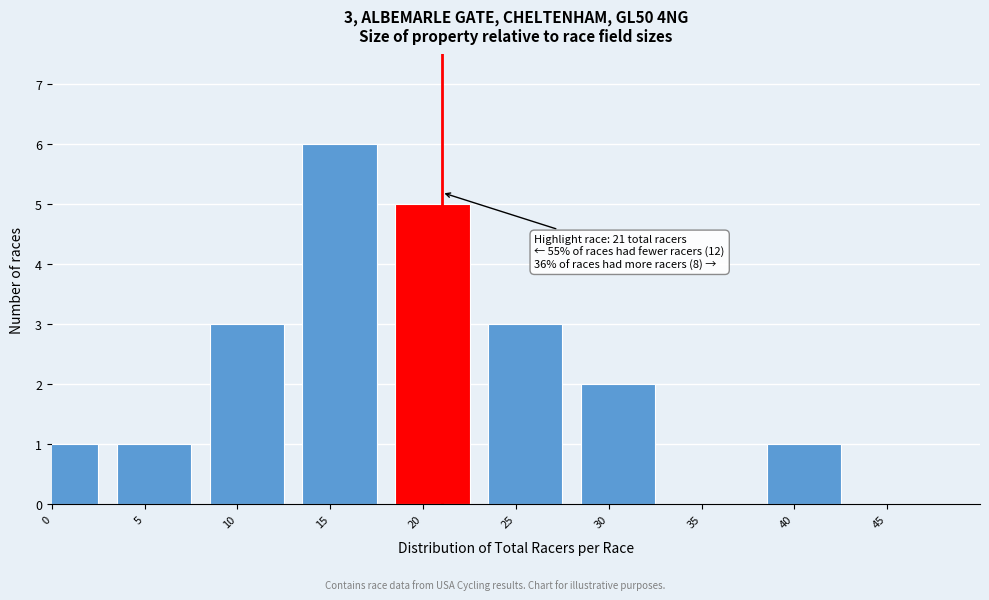

Reading right to left, list all the values displayed in this chart.

40=1	35=0	30=2	25=3	20=5	15=6	10=3	5=1	0=1